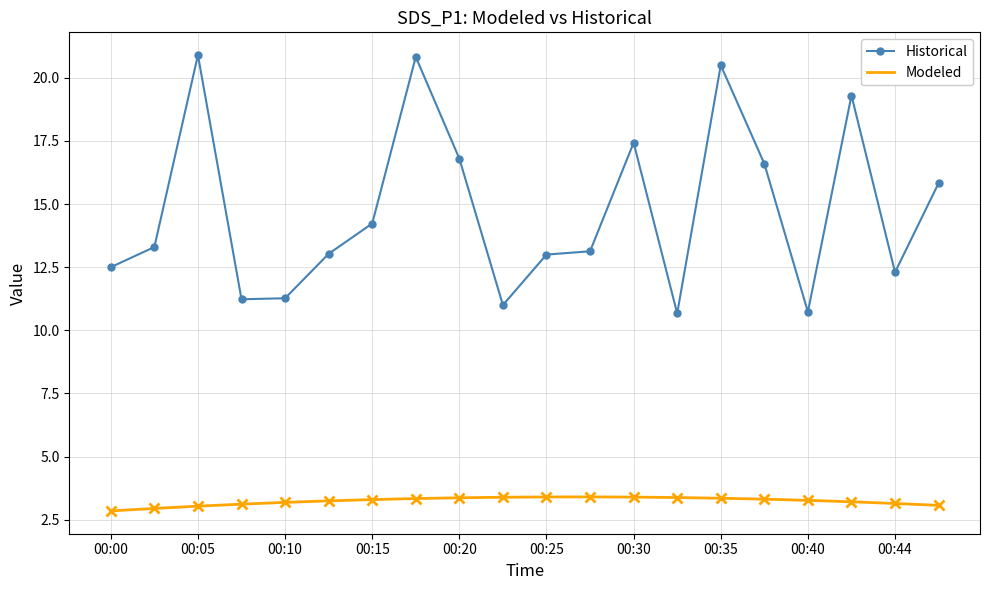

Reading left to right, extract all data points from this chart.

12.5	13.3	20.9	11.2	11.3	13.0	14.2	20.8	16.8	11.0	13.0	13.1	17.4	10.7	20.5	16.6	10.7	19.3	12.3	15.8